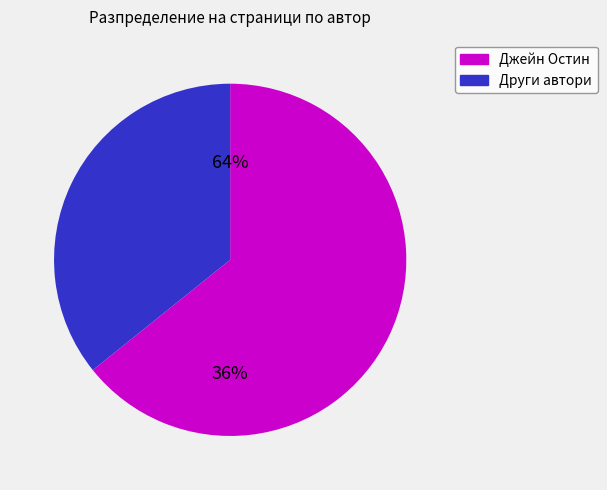

Is it true that Принц на драконите (16313) is 17% of the pie?

False